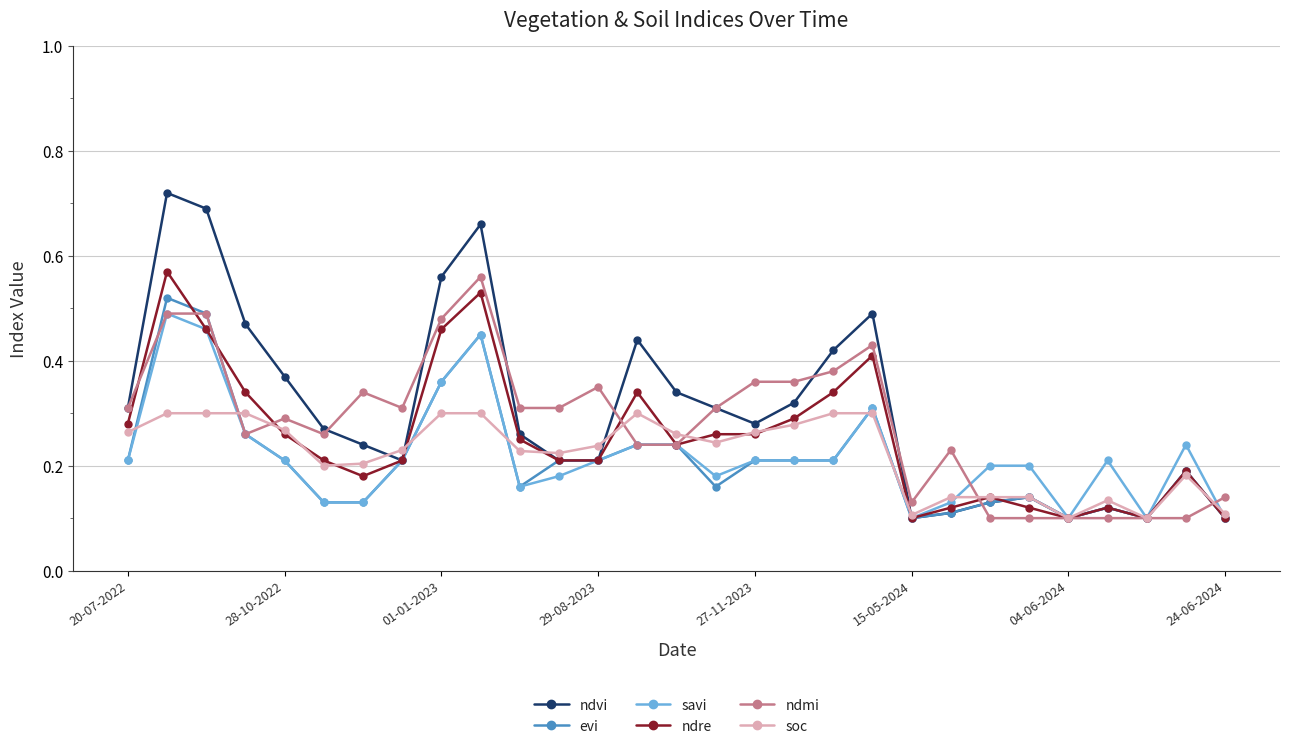

Which series has the largest range (max minus min)?

ndvi